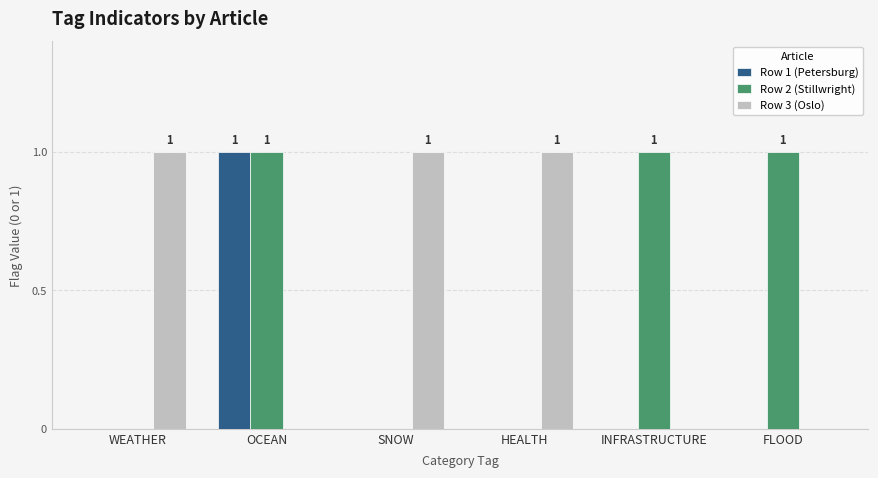

Reading left to right, extract all data points from this chart.

Row 1 (Petersburg): 0	1	0	0	0	0
Row 2 (Stillwright): 0	1	0	0	1	1
Row 3 (Oslo): 1	0	1	1	0	0